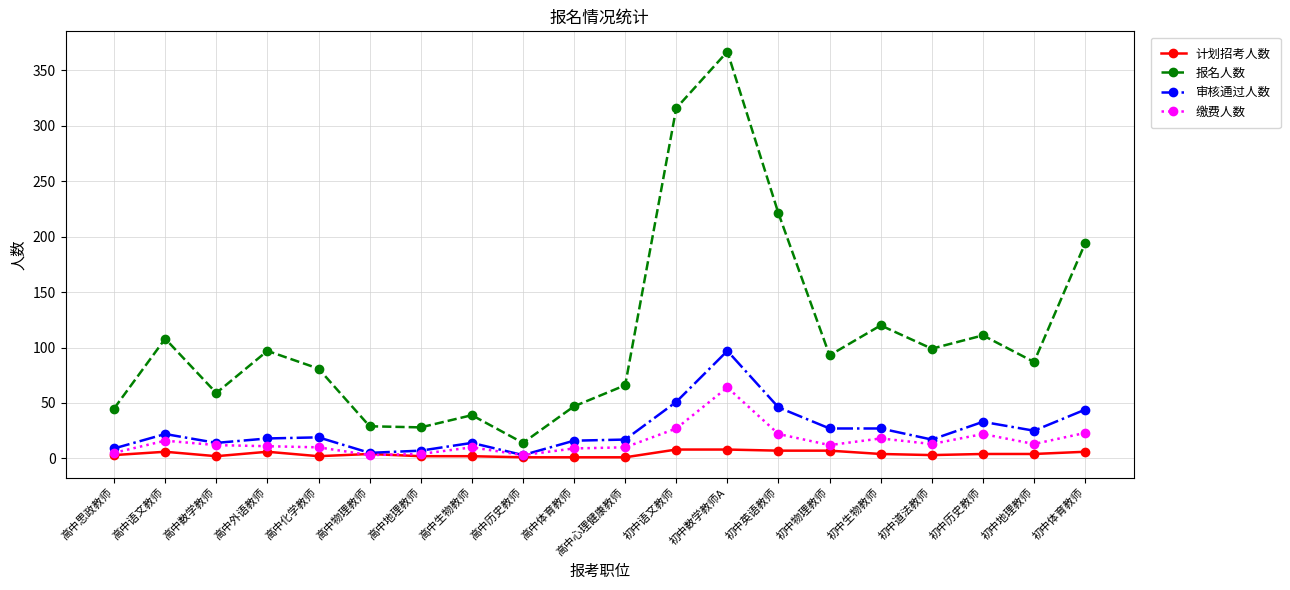

Is this an area chart (filled region under the line)?

No